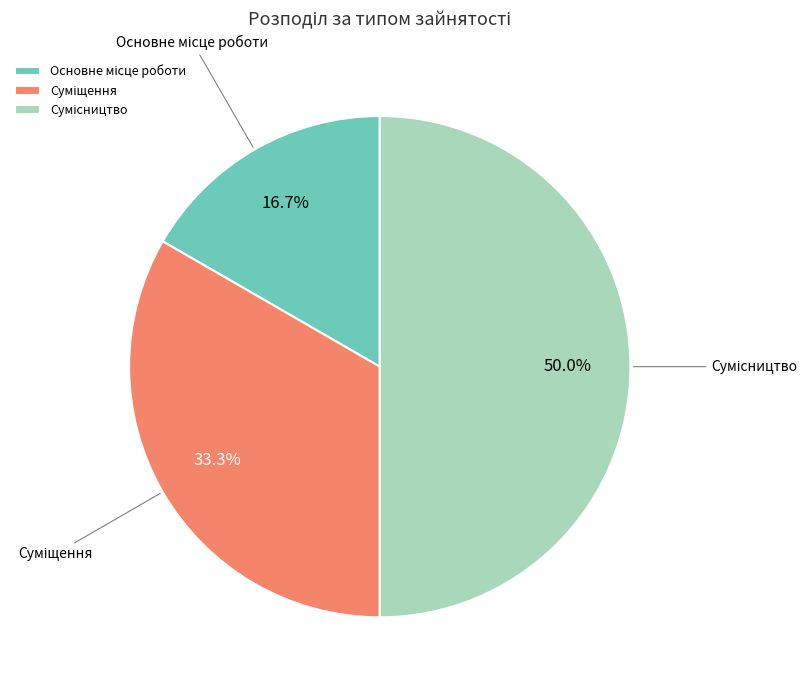

How many segments does this pie chart have?

3